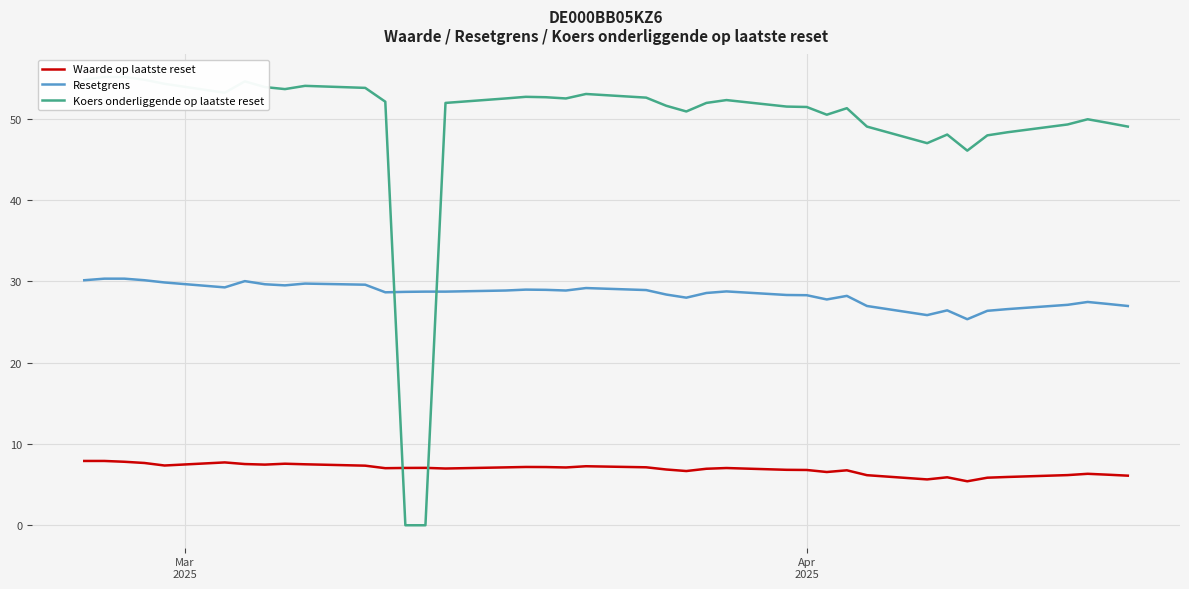

What is the maximum value for Waarde op laatste reset?

7.9